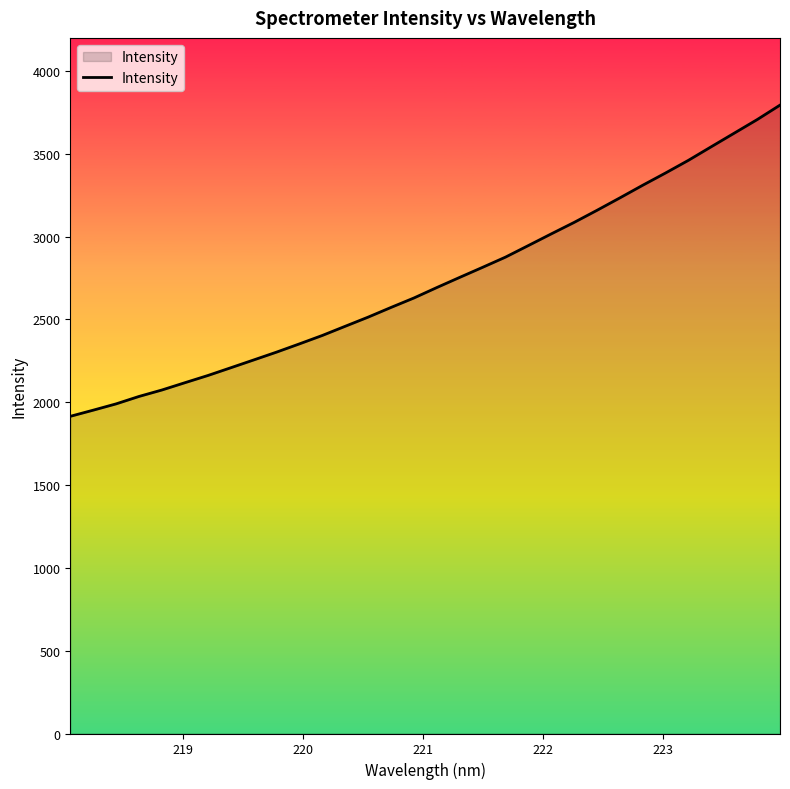

How many lines are shown in the chart?

1